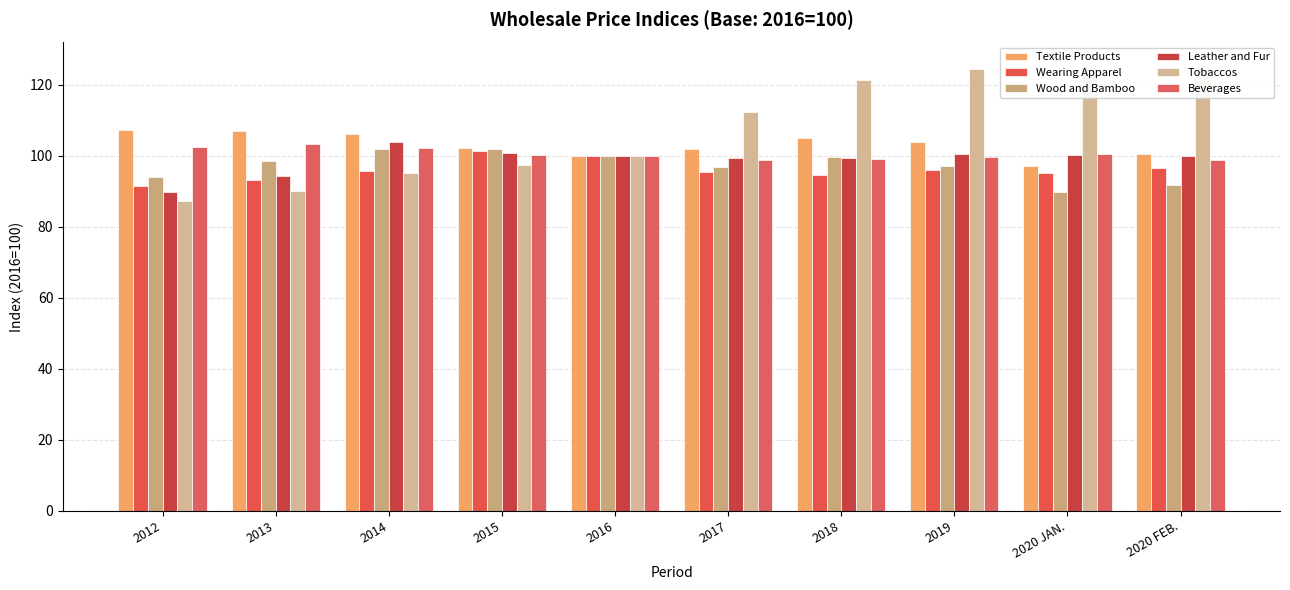

Reading left to right, what are all the values shown in this chart?

Textile Products: 2012=107.3	2013=107.0	2014=106.2	2015=102.1	2016=100.0	2017=102.0	2018=105.1	2019=103.8	2020 JAN.=97.0	2020 FEB.=100.4
Wearing Apparel: 2012=91.4	2013=93.2	2014=95.8	2015=101.2	2016=100.0	2017=95.4	2018=94.7	2019=95.9	2020 JAN.=95.3	2020 FEB.=96.5
Wood and Bamboo: 2012=94.0	2013=98.5	2014=101.9	2015=102.0	2016=100.0	2017=96.8	2018=99.7	2019=97.1	2020 JAN.=89.9	2020 FEB.=91.7
Leather and Fur: 2012=89.8	2013=94.2	2014=104.0	2015=100.9	2016=100.0	2017=99.5	2018=99.4	2019=100.4	2020 JAN.=100.3	2020 FEB.=100.0
Tobaccos: 2012=87.4	2013=90.0	2014=95.2	2015=97.3	2016=100.0	2017=112.4	2018=121.2	2019=124.6	2020 JAN.=125.6	2020 FEB.=125.7
Beverages: 2012=102.5	2013=103.4	2014=102.2	2015=100.2	2016=100.0	2017=98.8	2018=99.1	2019=99.6	2020 JAN.=100.6	2020 FEB.=98.9